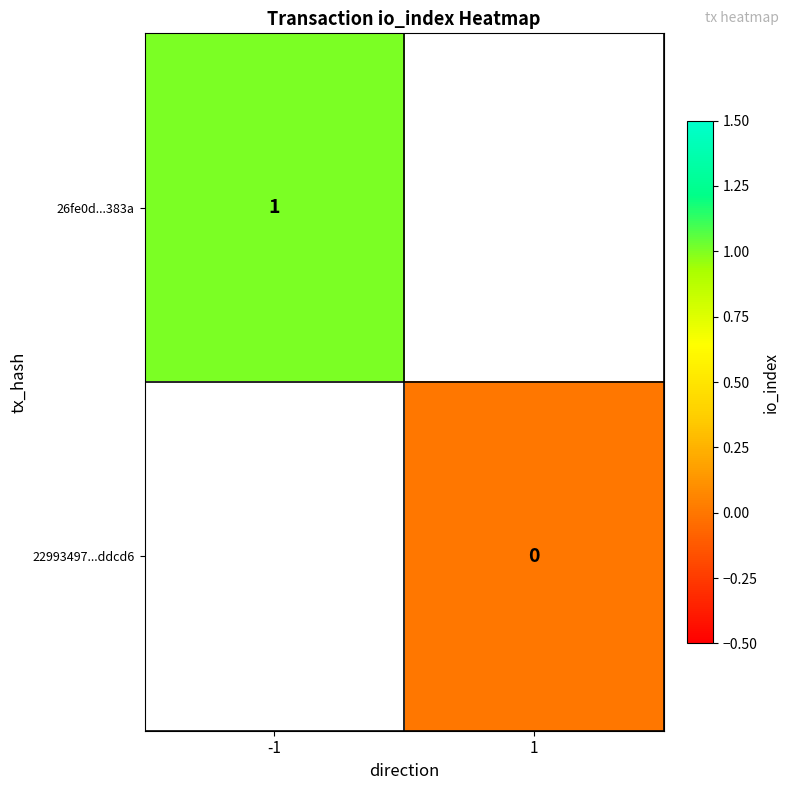

Which label corresponds to the smallest value in the chart?

1